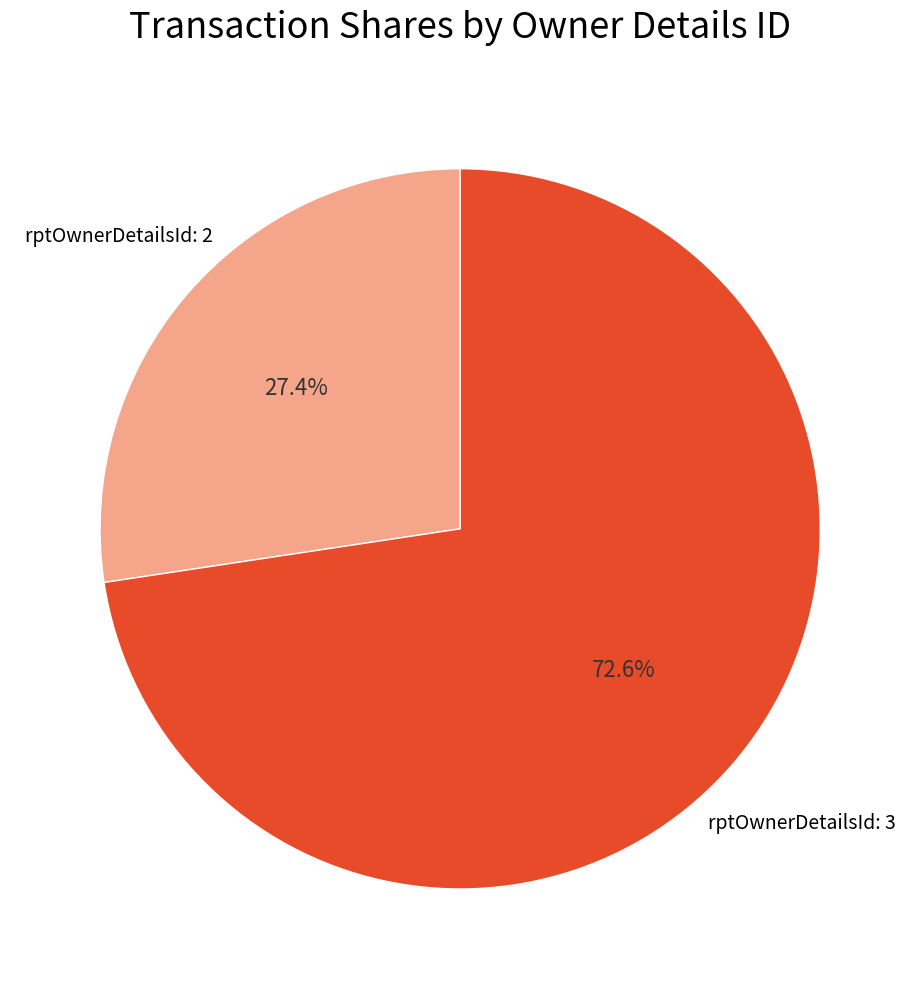

Which slice is the largest?

rptOwnerDetailsId: 3